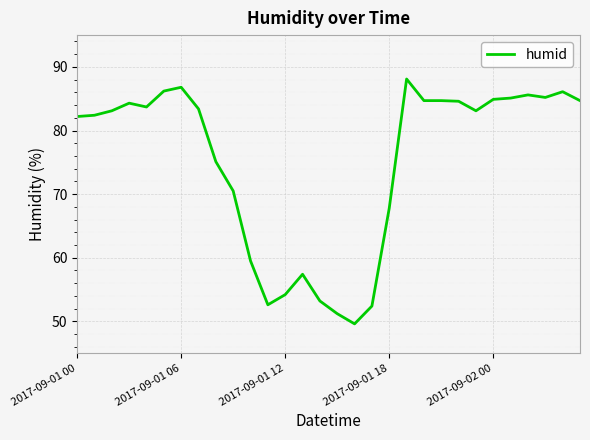

What is the minimum value shown in the chart?

49.6